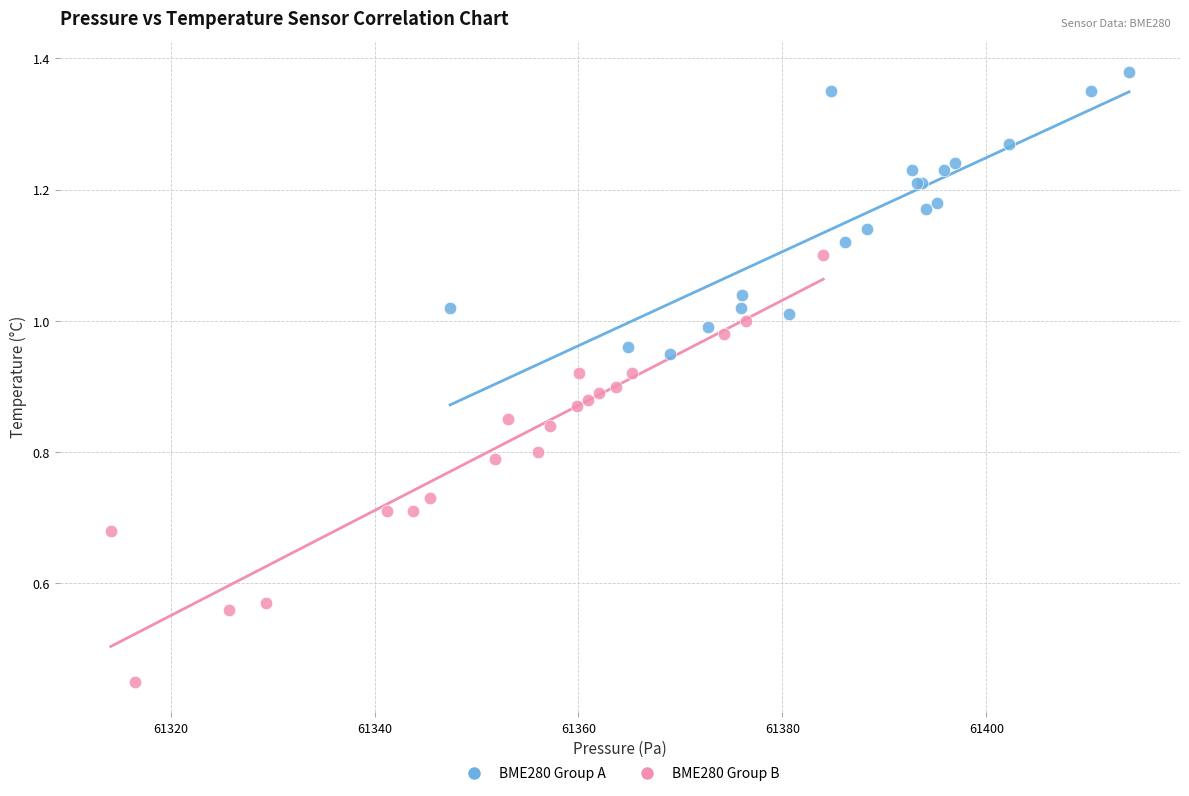

Which series has the widest spread of Y values?

BME280 Group B